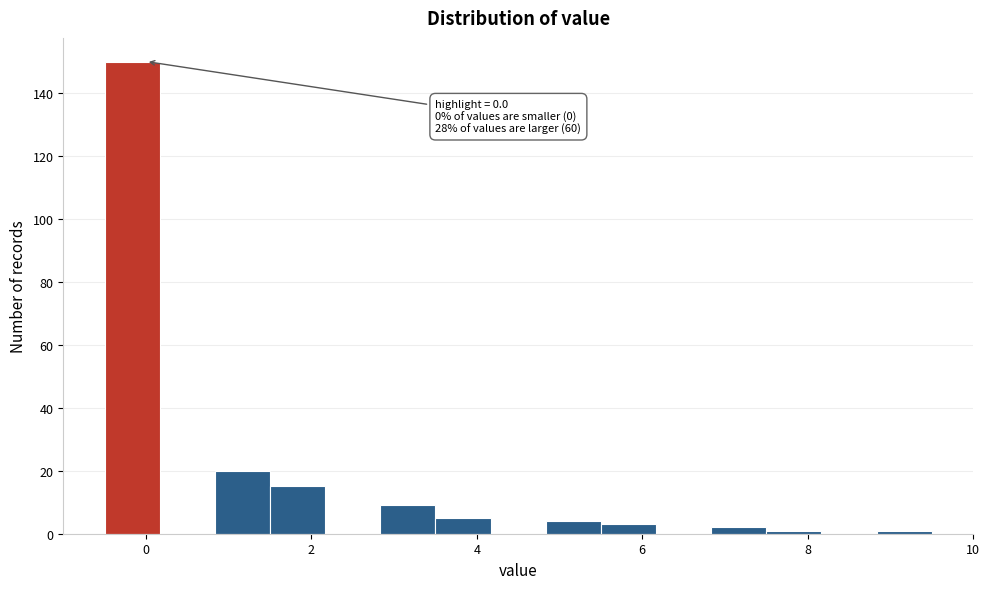

Read against the x-axis, roughly where is the centre of the tallest bar?

-0.2